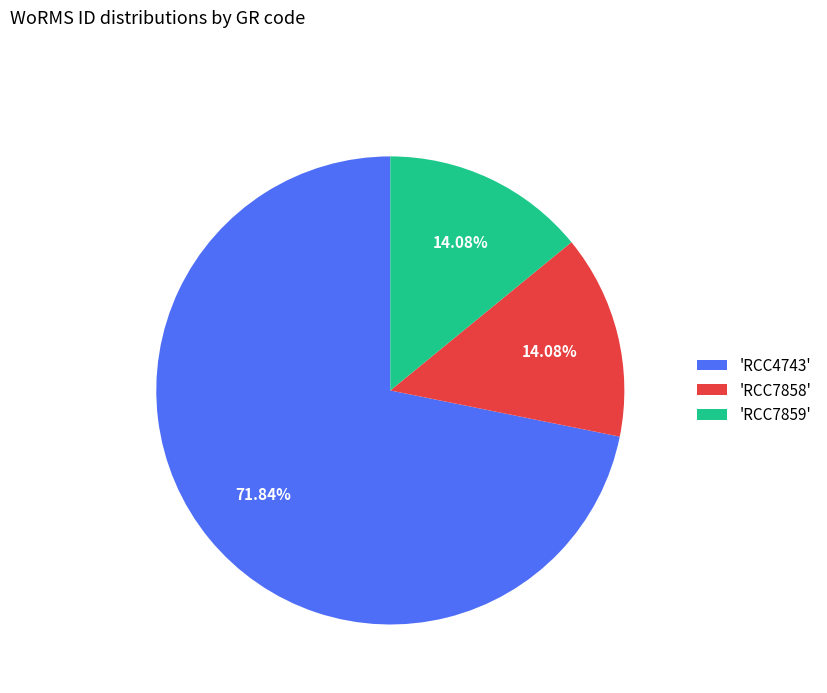

What is the largest slice in the pie chart?

'RCC4743'